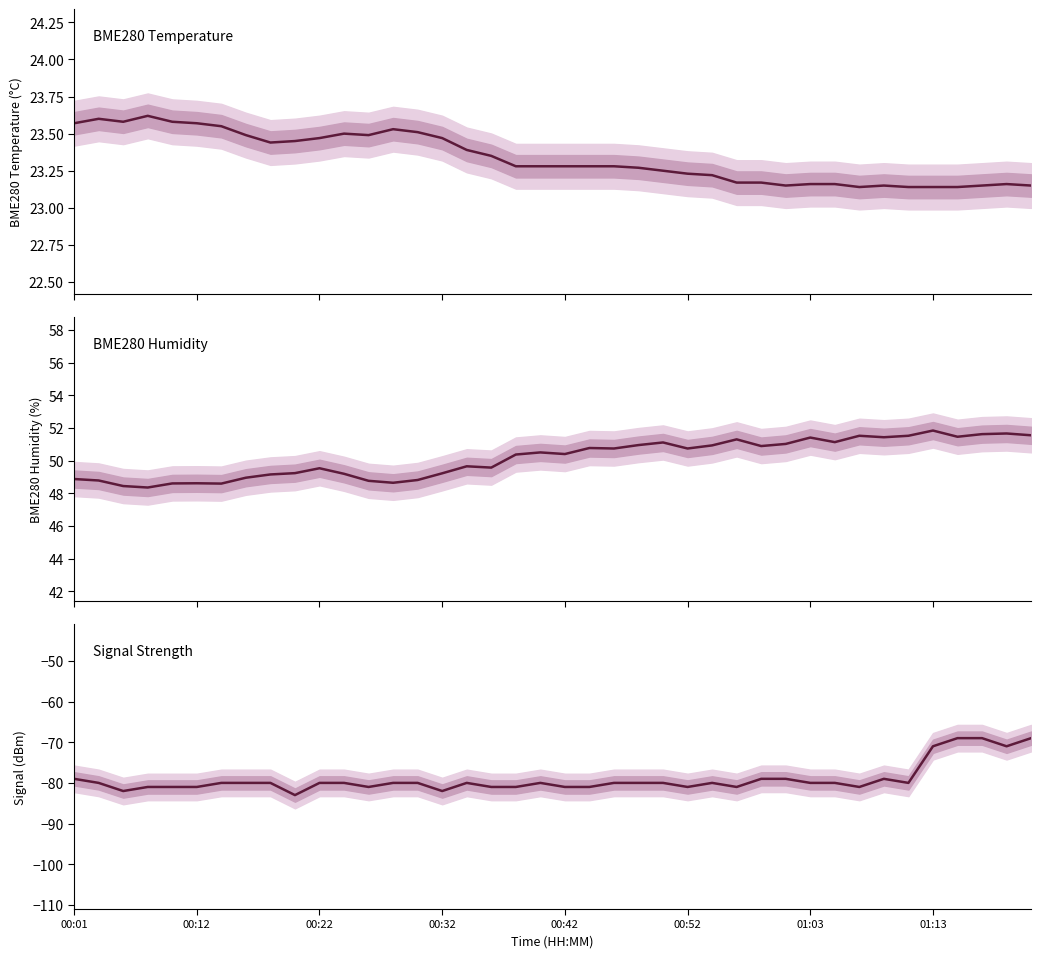

Which series has the largest range (max minus min)?

Signal